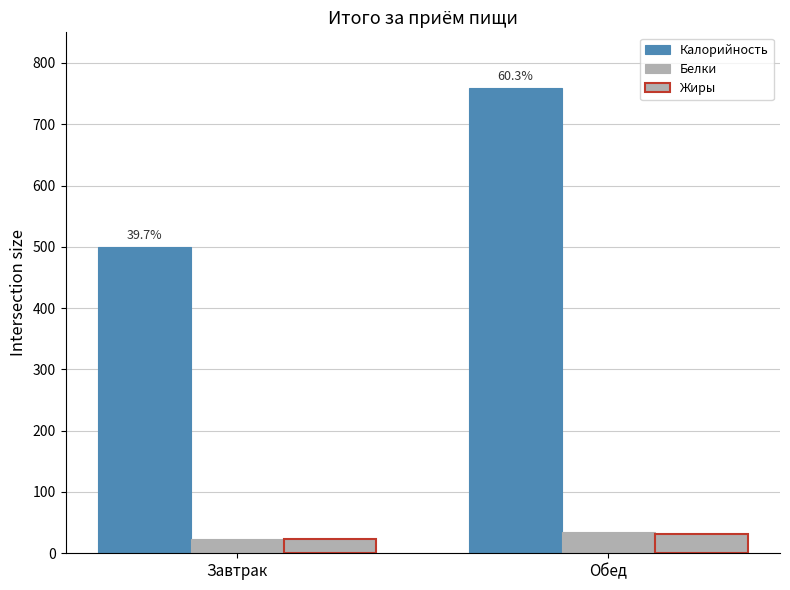

What is the sum of the Белки values at Обед and Завтрак?

58